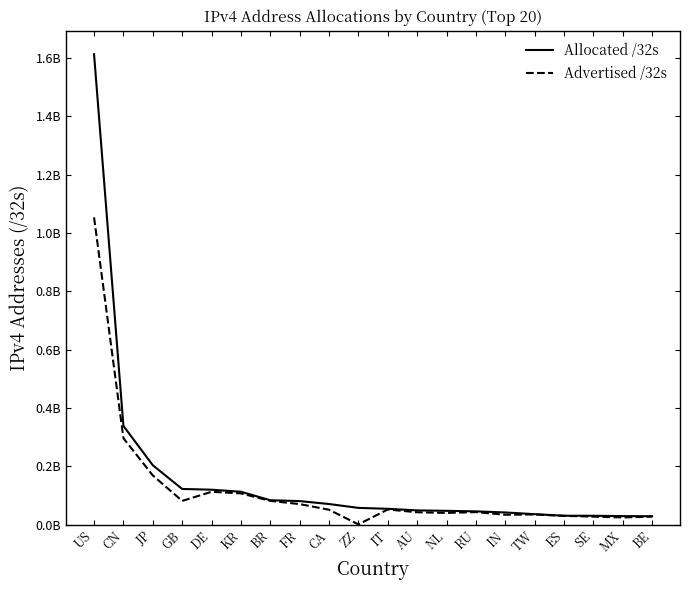

True or false: Allocated /32s and Advertised /32s intersect in this chart.

False